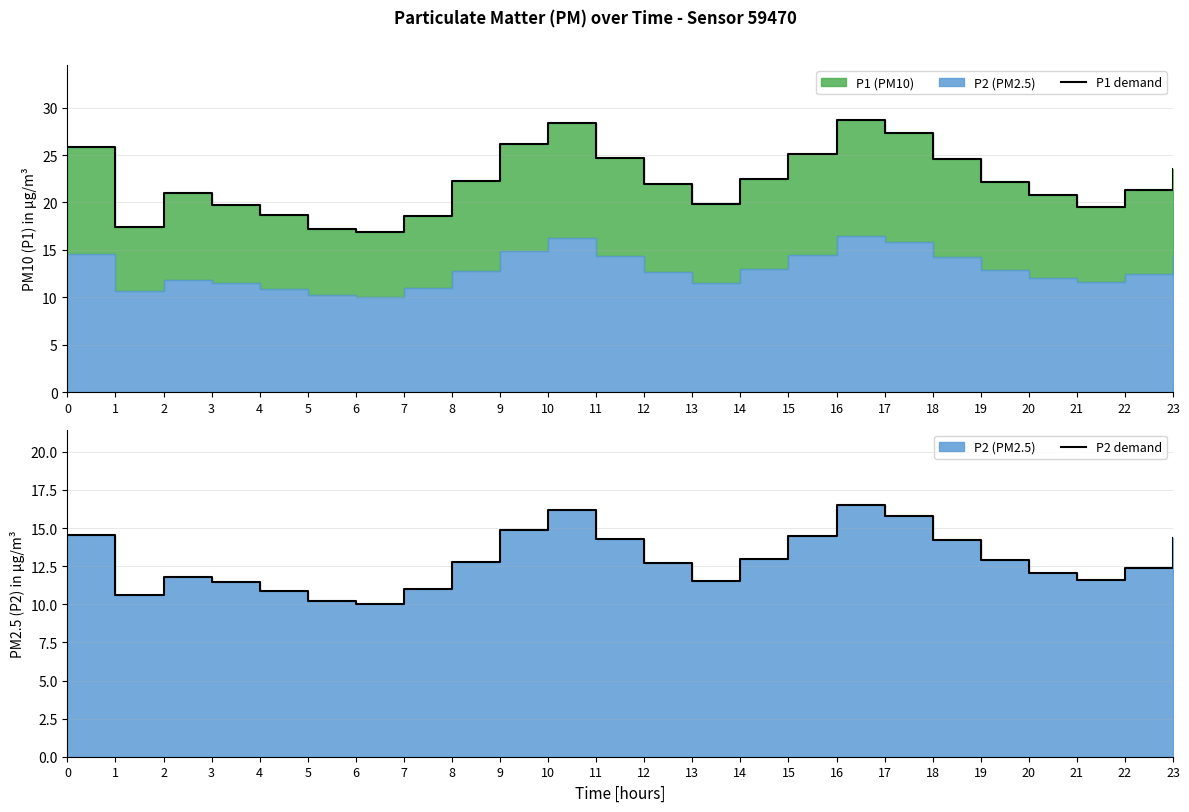

What is the difference between the maximum and second lowest values in the P1 demand series?

11.6